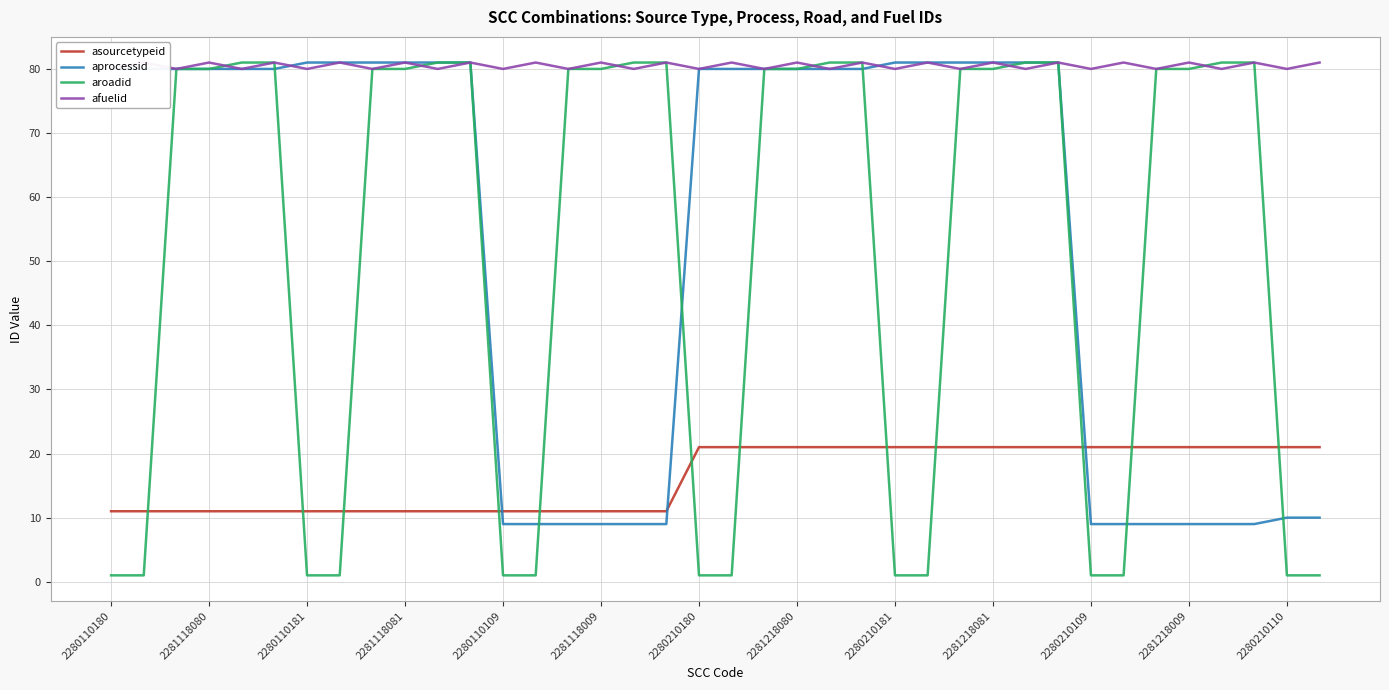

How many lines are shown in the chart?

4